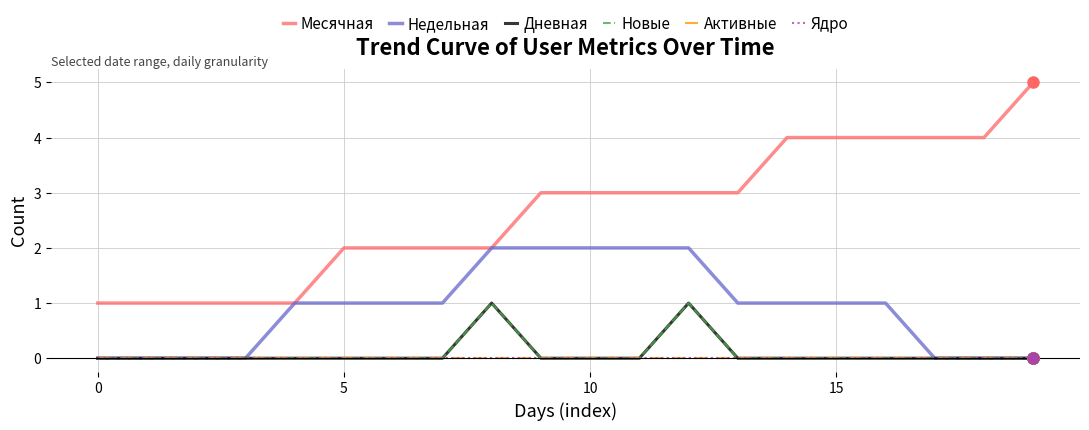

Does the chart have visible grid lines?

Yes